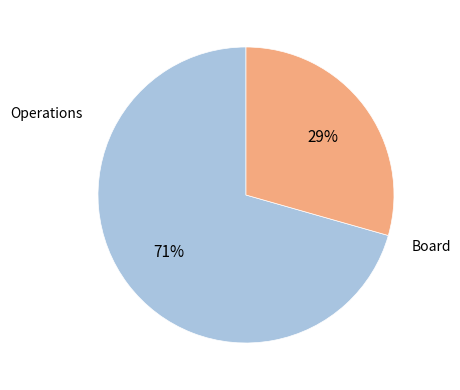

To the nearest percent, what is the average slice percentage?

50%